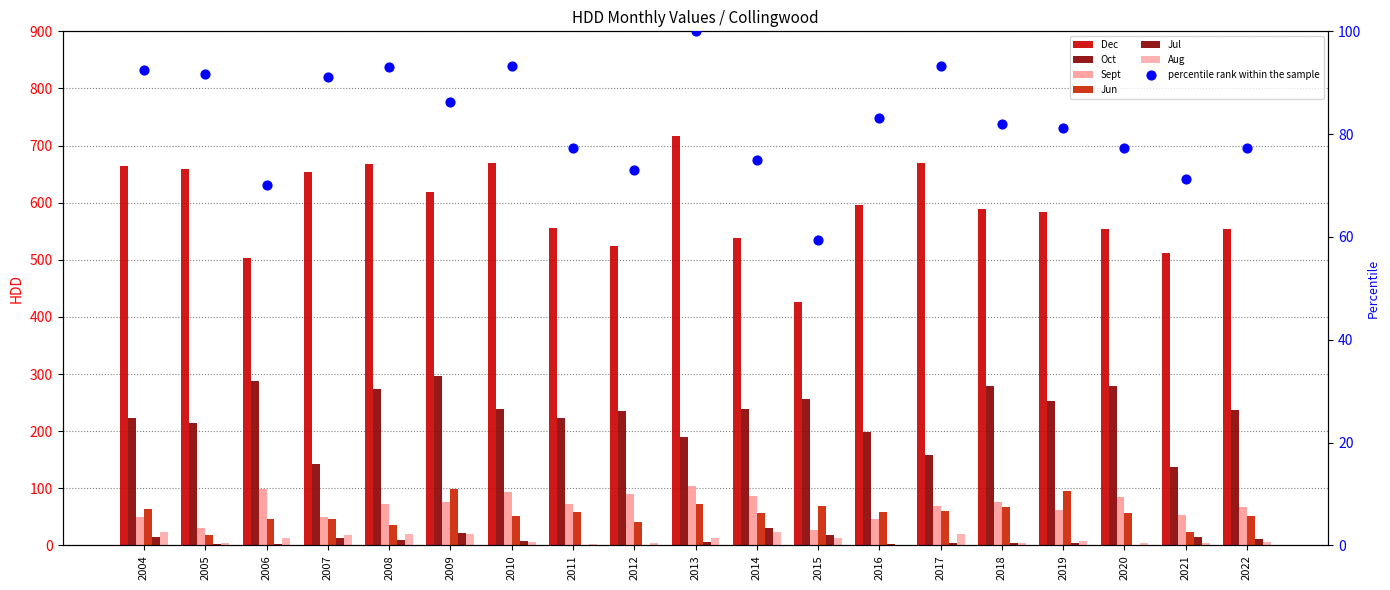

What is the total value across all series at 2019?

1004.7